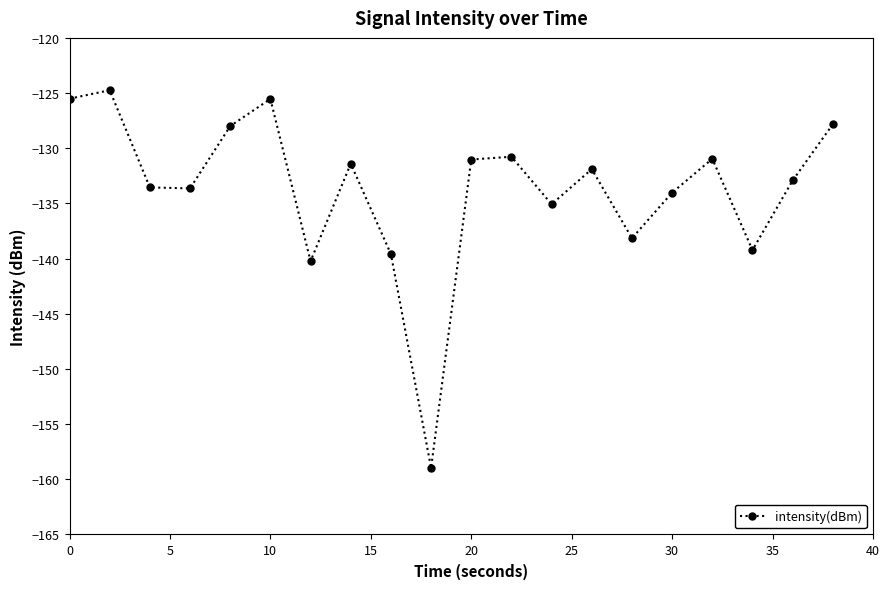

What is the maximum value shown in the chart?

-124.7